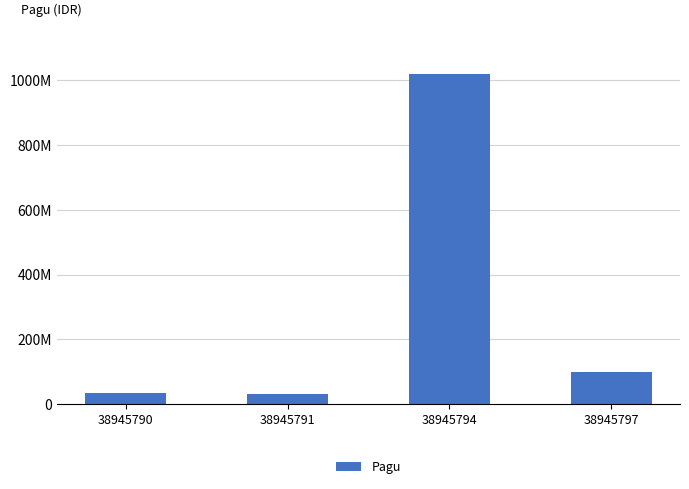

Which has a higher value, 38945790 or 38945791?

38945790